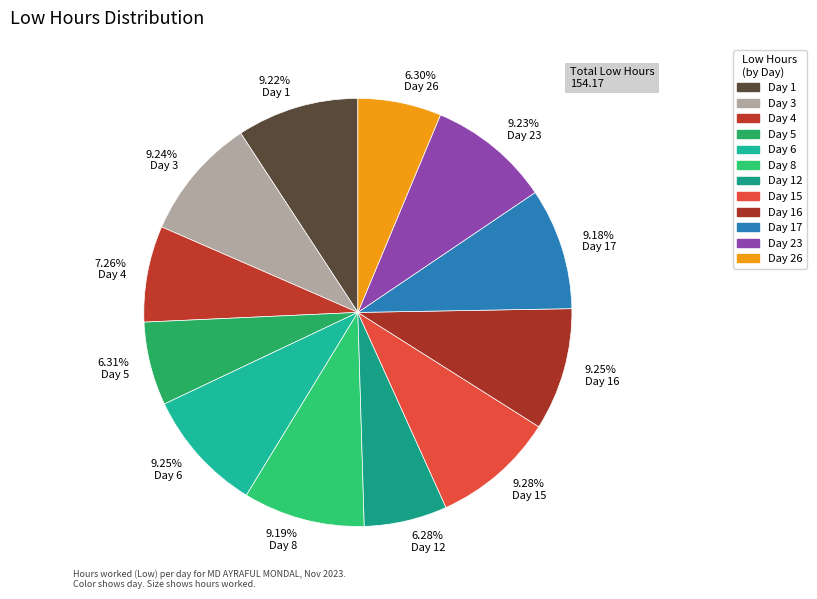

Is there any slice that represents more than half of the pie?

No